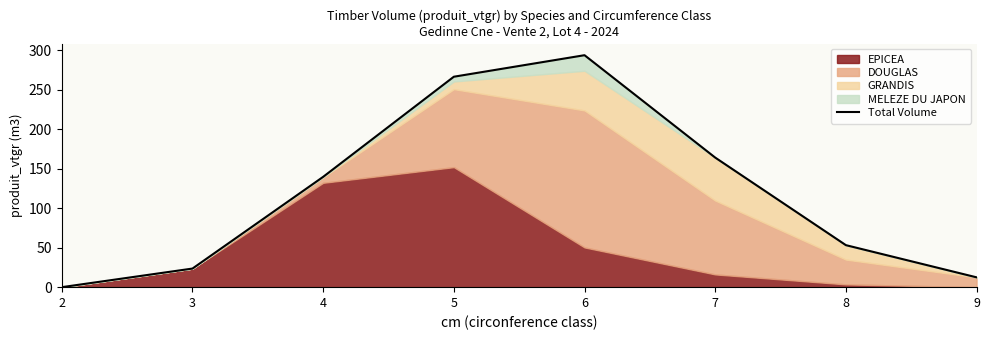

Reading left to right, list all the values displayed in this chart.

0.0	23.5	139.6	266.4	293.6	164.0	53.2	12.4